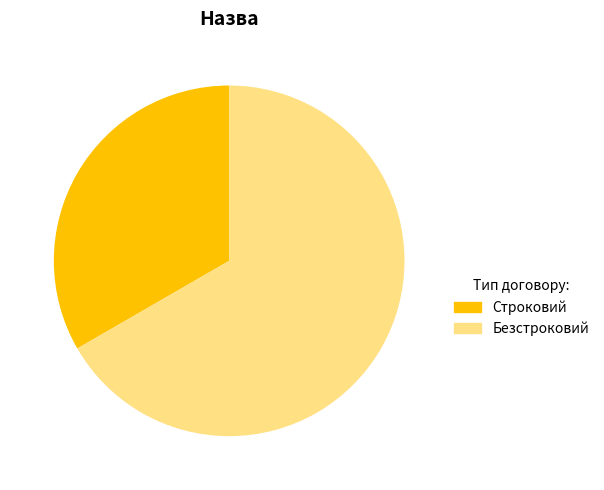

To the nearest percent, what is the average slice percentage?

50%